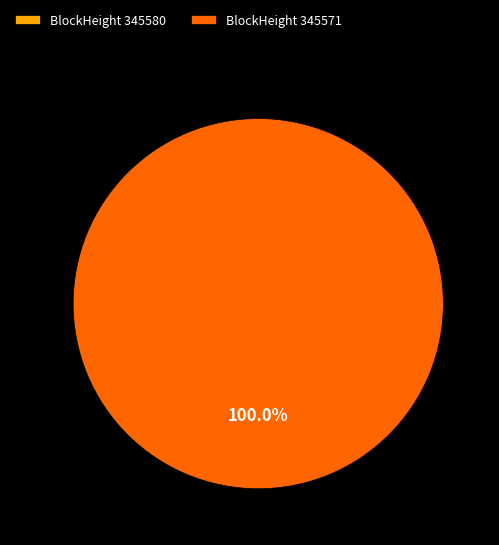

Combined, do 345580 and 345571 account for over 50%?

Yes